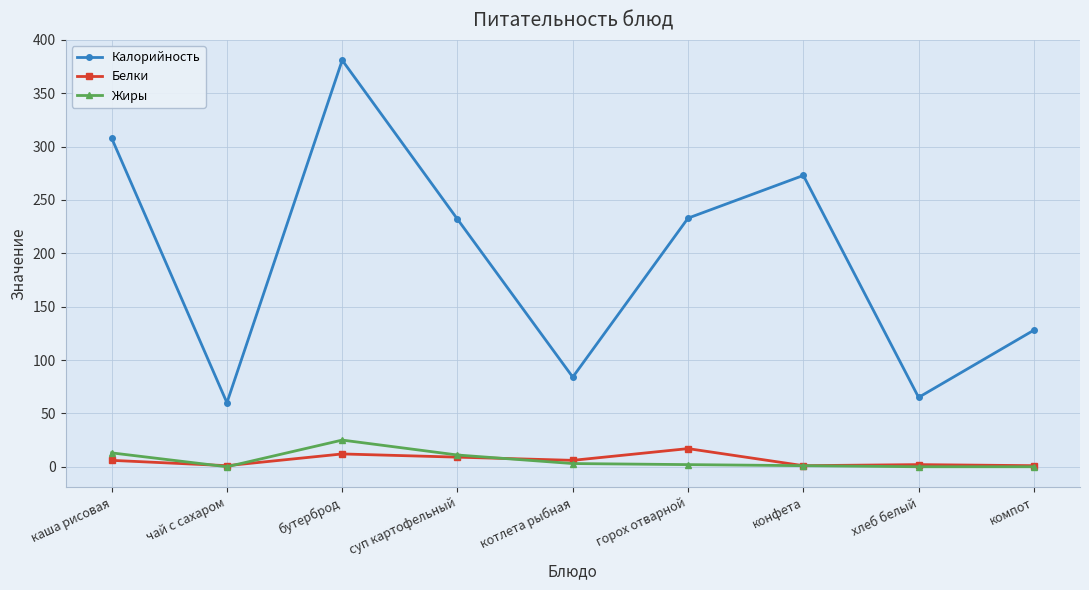

In Жиры, how many points are higher than both neighbors (excluding endpoints)?

1